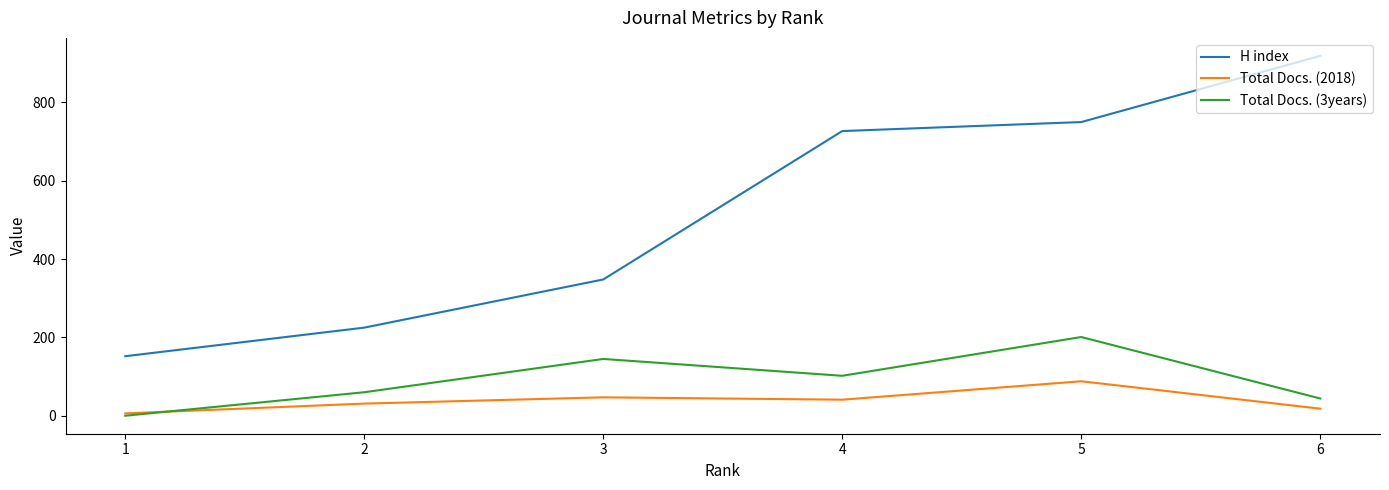

Is the value of Total Docs. (2018) at 1 greater than the value of H index at 1?

No